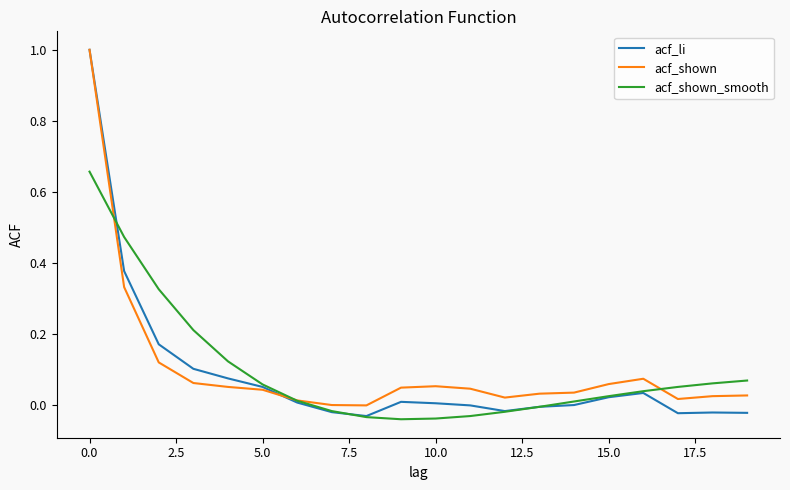

True or false: acf_shown_smooth and acf_shown intersect in this chart.

True